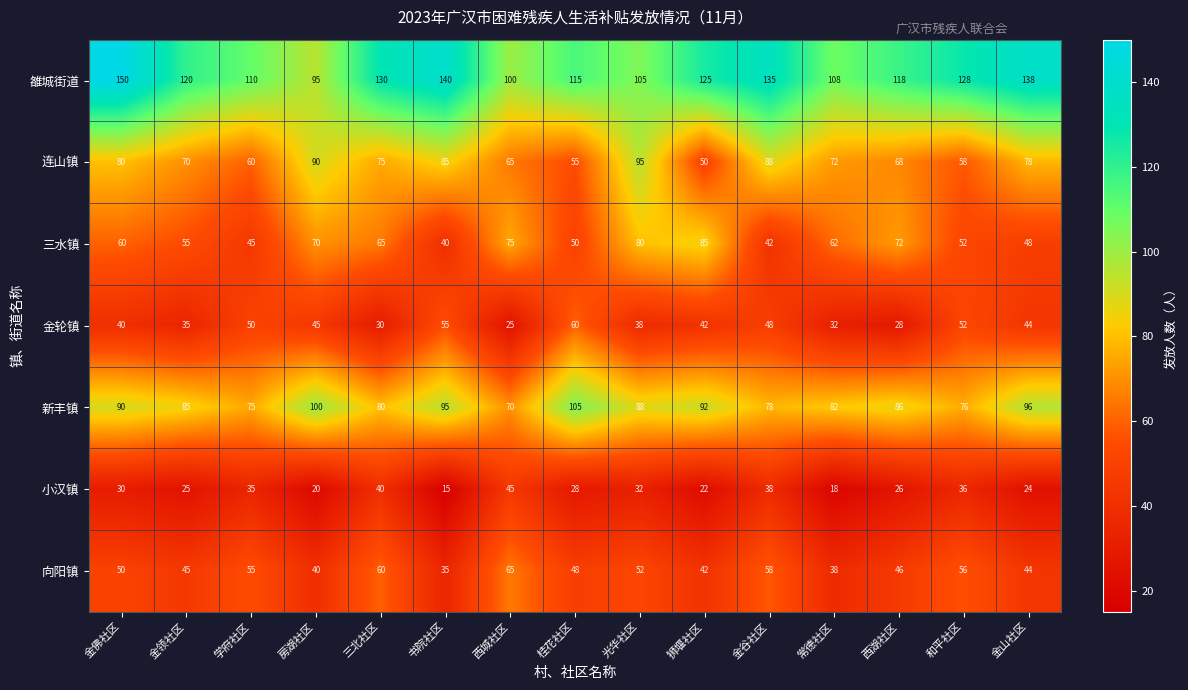

Which series changed the most between 房湖社区 and 金山社区?

雒城街道